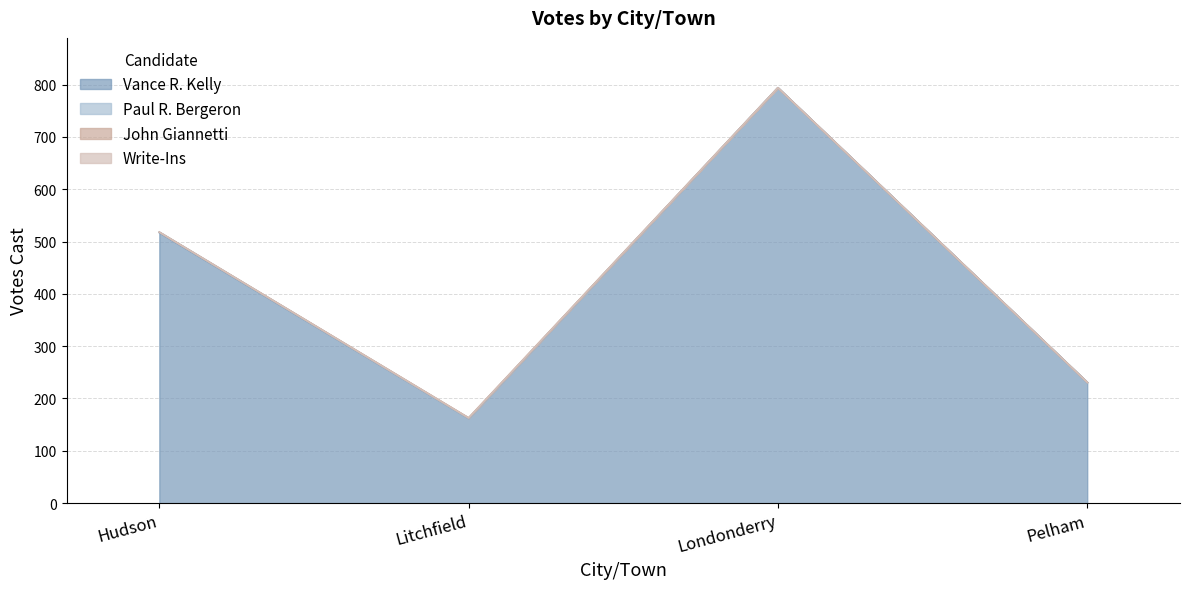

What is the label of the 2nd point from the left?

Litchfield